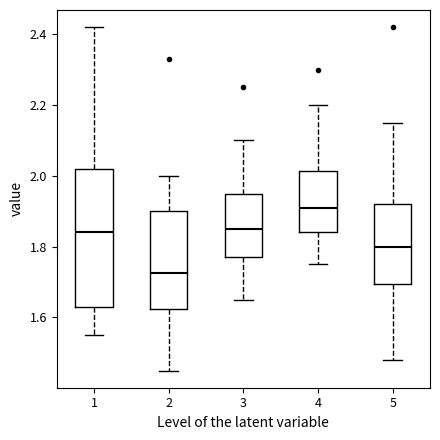

Where does the median line of the box at x = 3 sit on the y-axis? The values are not printed on the chart, so give them approximately, as read against the axis.

1.86